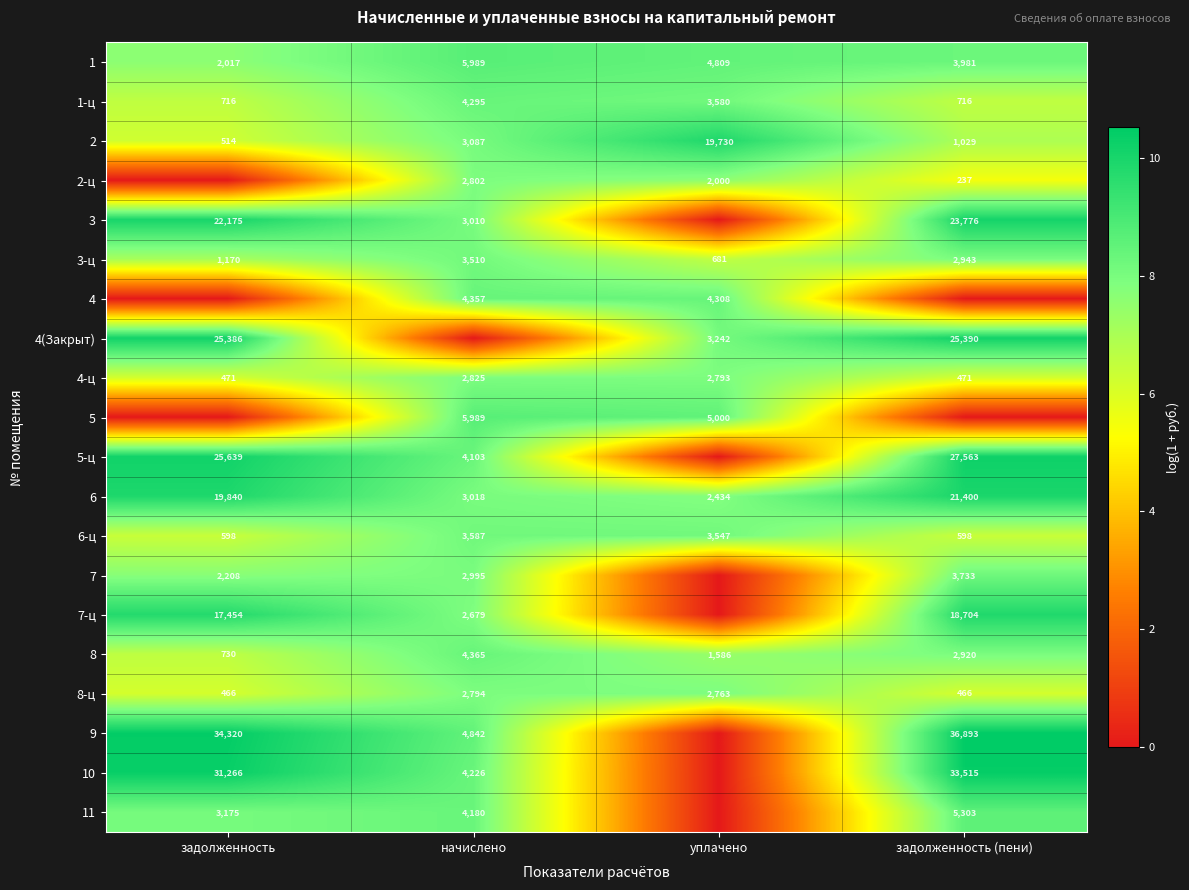

Where does the 3-ц series first go above 2943?

начислено